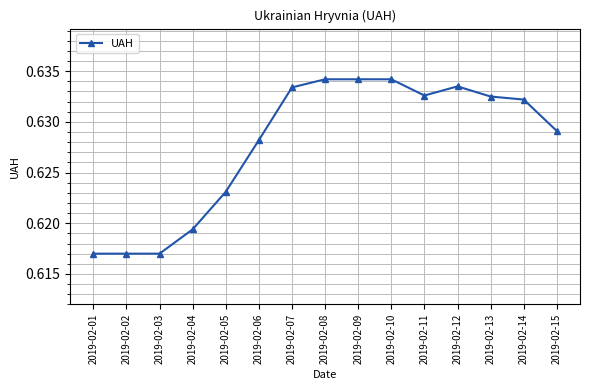

Between 2019-02-15 and 2019-02-13, which is larger?

2019-02-13